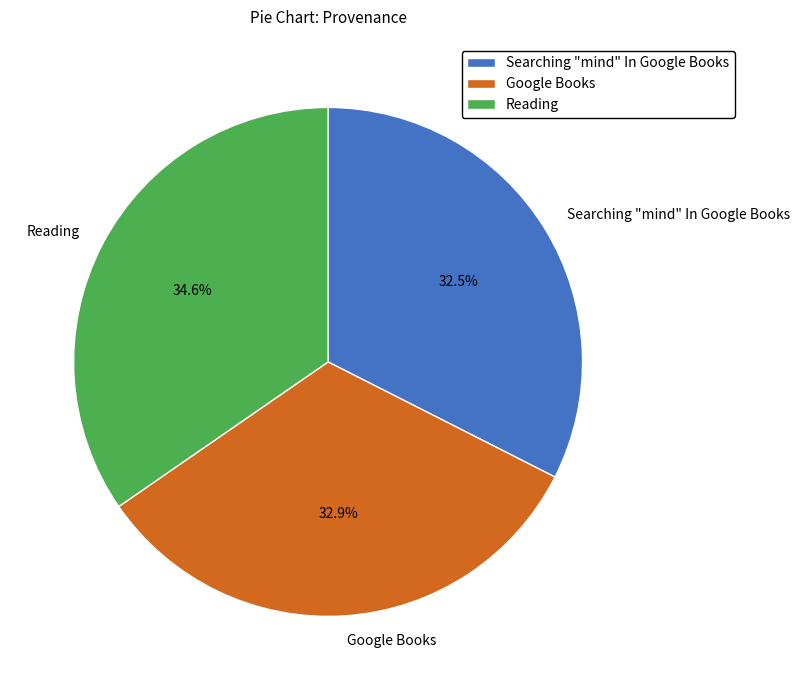

Is there a majority slice in this chart?

No